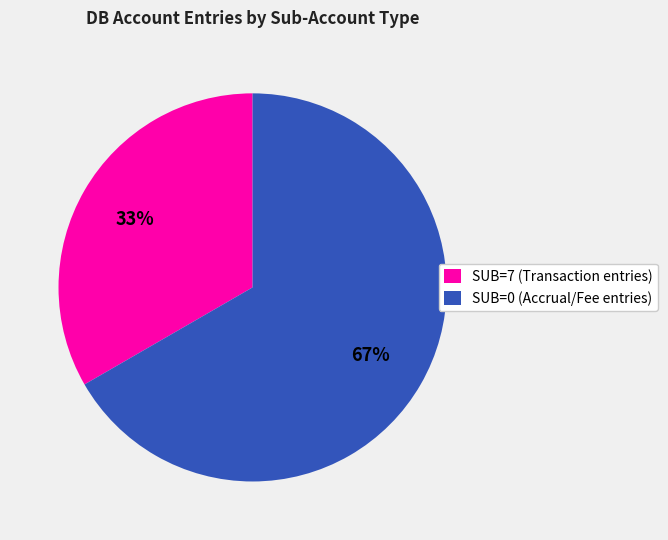

Is there a majority slice in this chart?

Yes